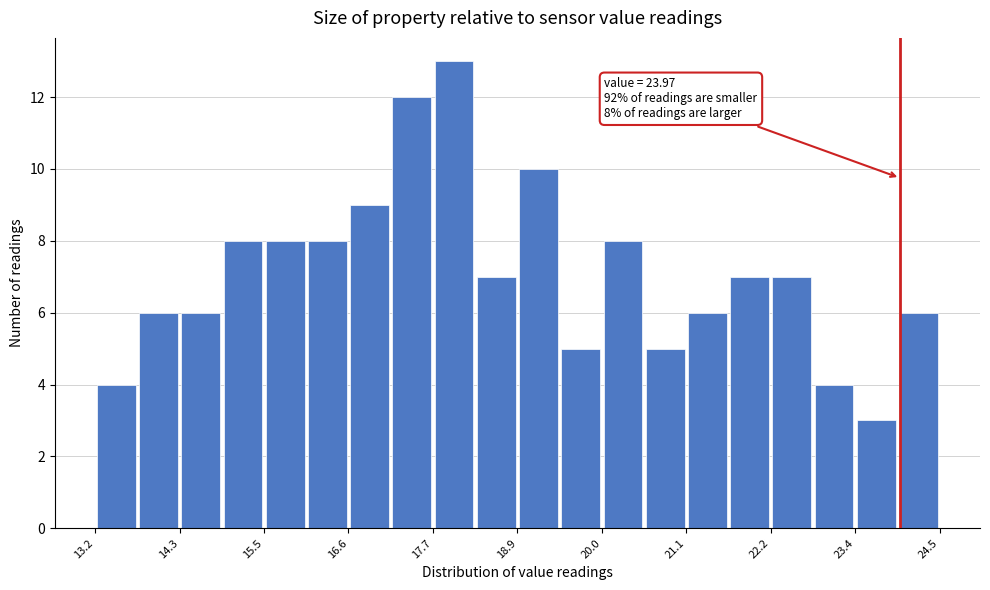

Around what value on the x-axis is the tallest bar? Give the approximate position of its centre, as read against the axis.

18.0